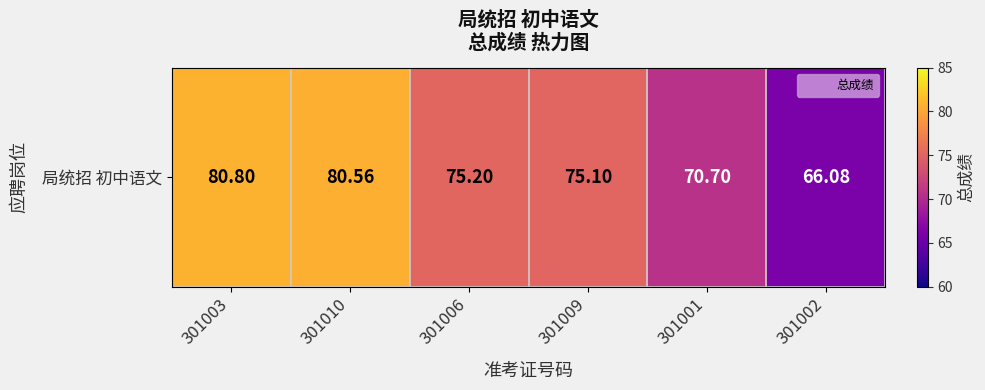

How many categories are shown in the chart?

6